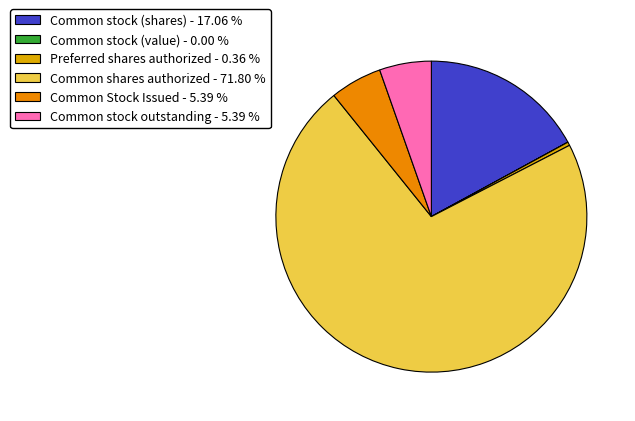

Rank the categories by value from lowest to highest.

Common stock subject to possible redemption (value), Preferred stock shares authorized, Common Stock Shares Issued, Common stock shares outstanding, Common stock subject to possible redemption (shares), Common stock shares authorized